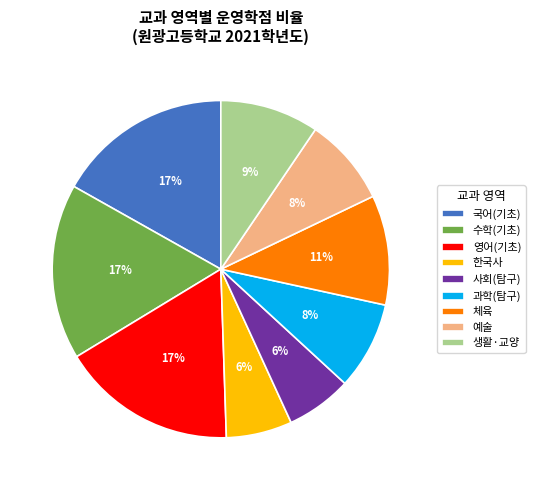

To the nearest percent, what is the combined percentage of 한국사 and 체육?

17%